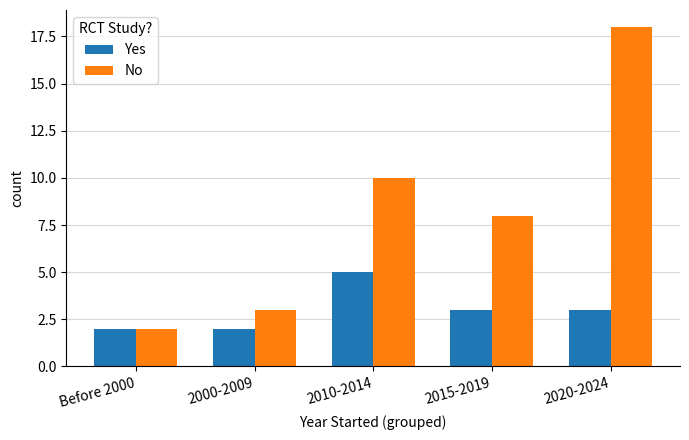

How many series are shown in this chart?

2